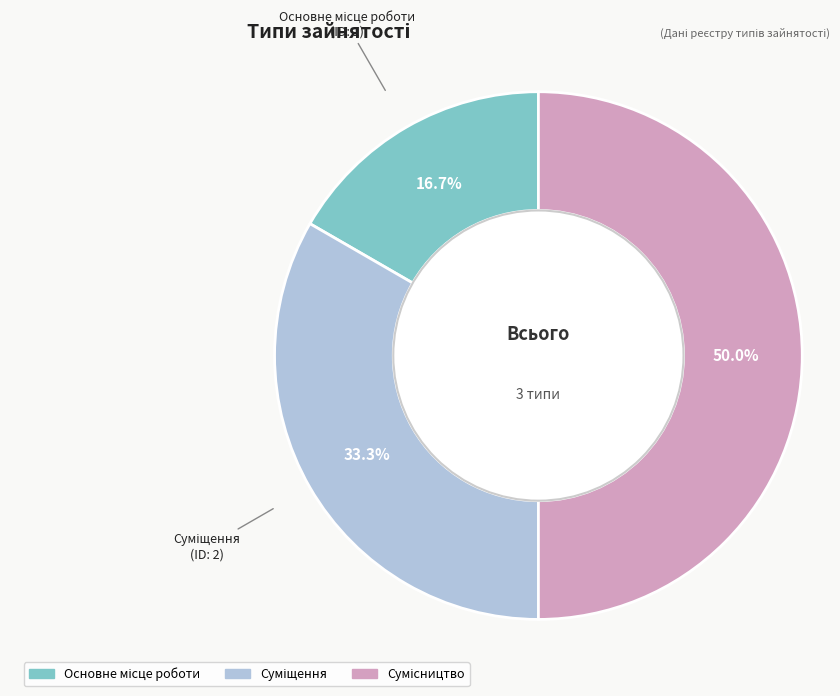

Which has a higher value, Суміщення or Основне місце роботи?

Суміщення